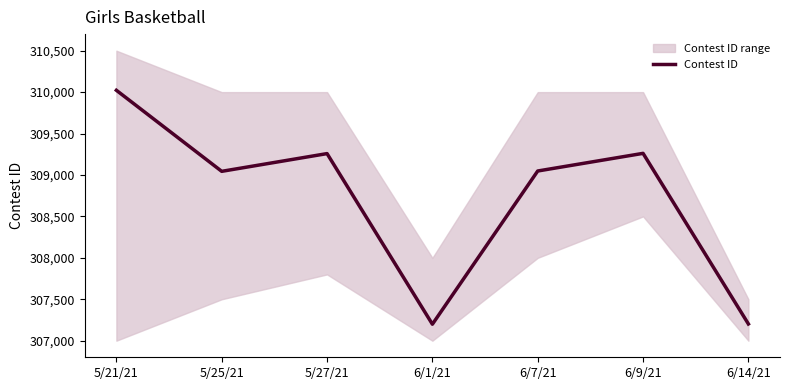

How many lines are shown in the chart?

1